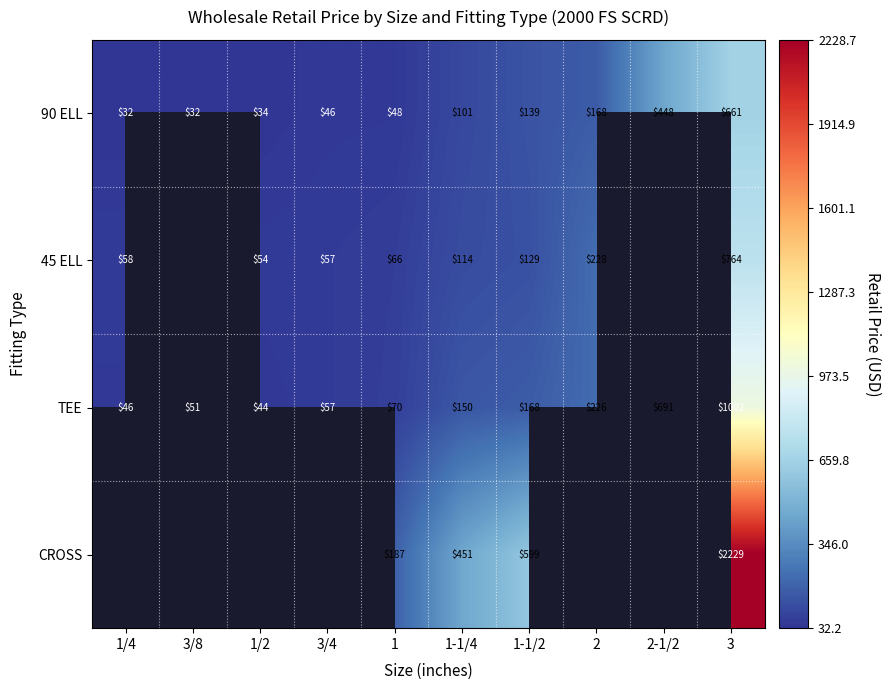

How many values in the 90 ELL series are below 101?

5